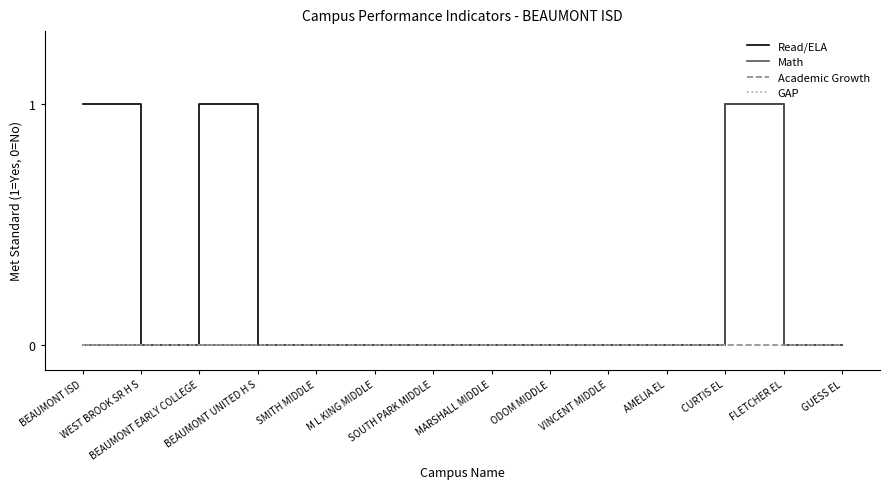

What is the maximum value for Read/ELA?

1